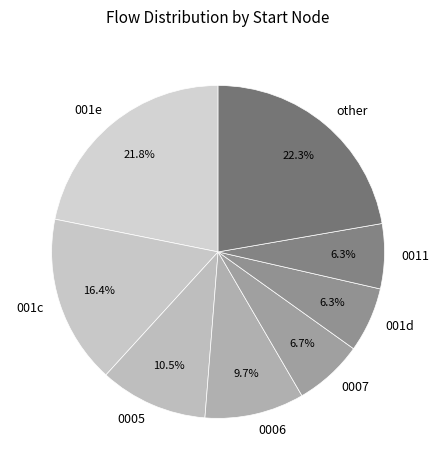

Between 0005 and 0007, which is larger?

0005